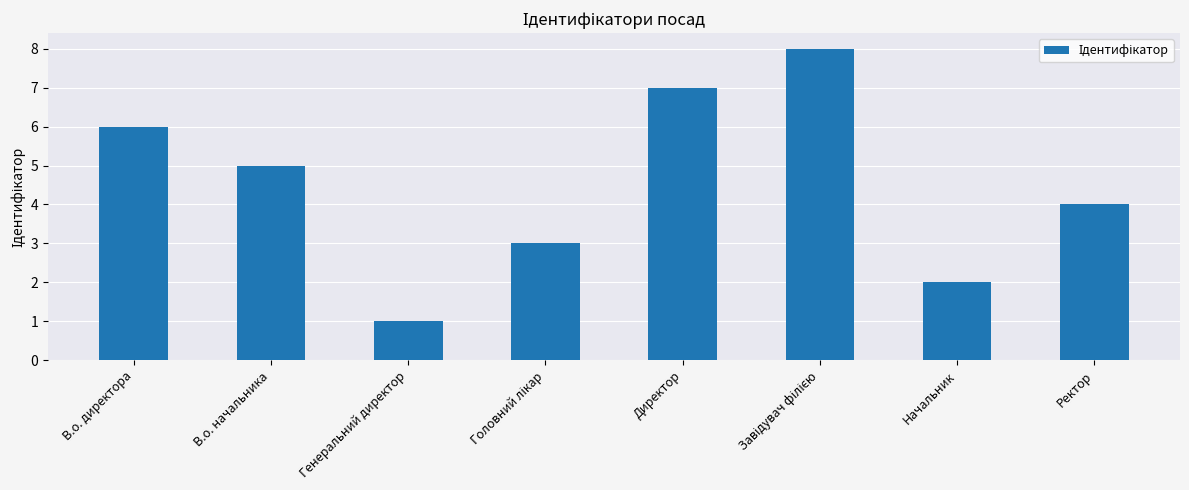

How many values are between 3 and 7?

5